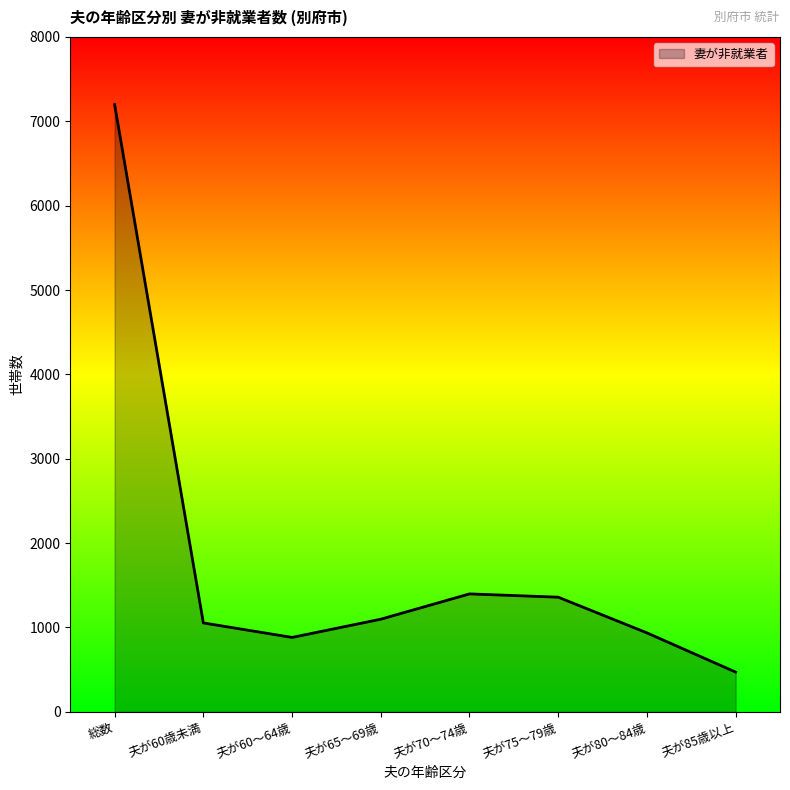

True or false: there are more than 1 points higher than both neighbors.

False